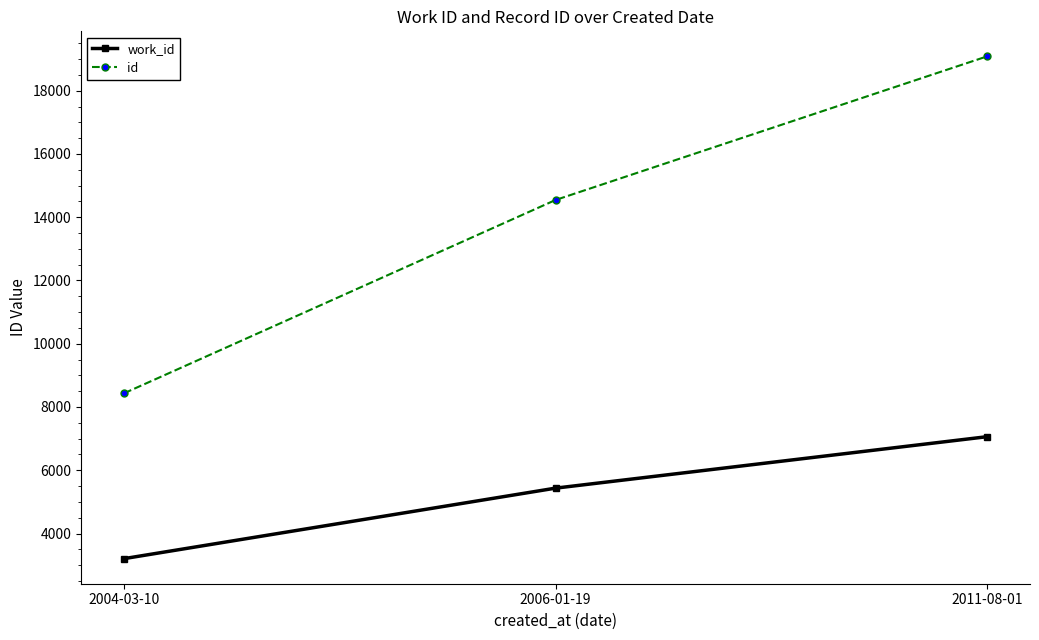

Count the number of categories in the chart.

3